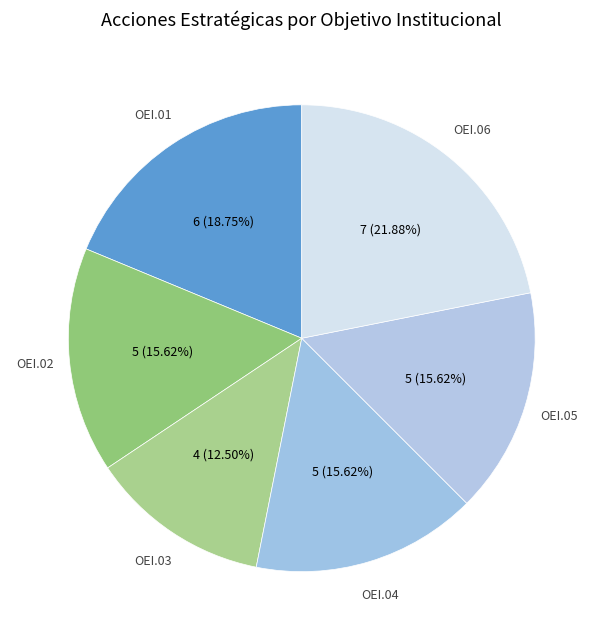

To the nearest percent, what portion does OEI.02 represent?

16%